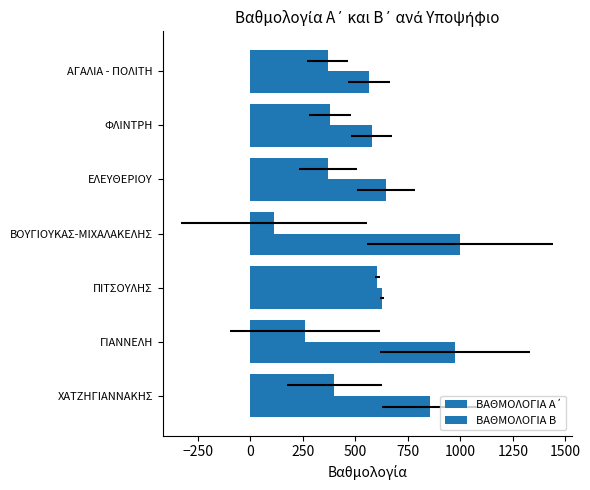

How many groups of bars are there?

7